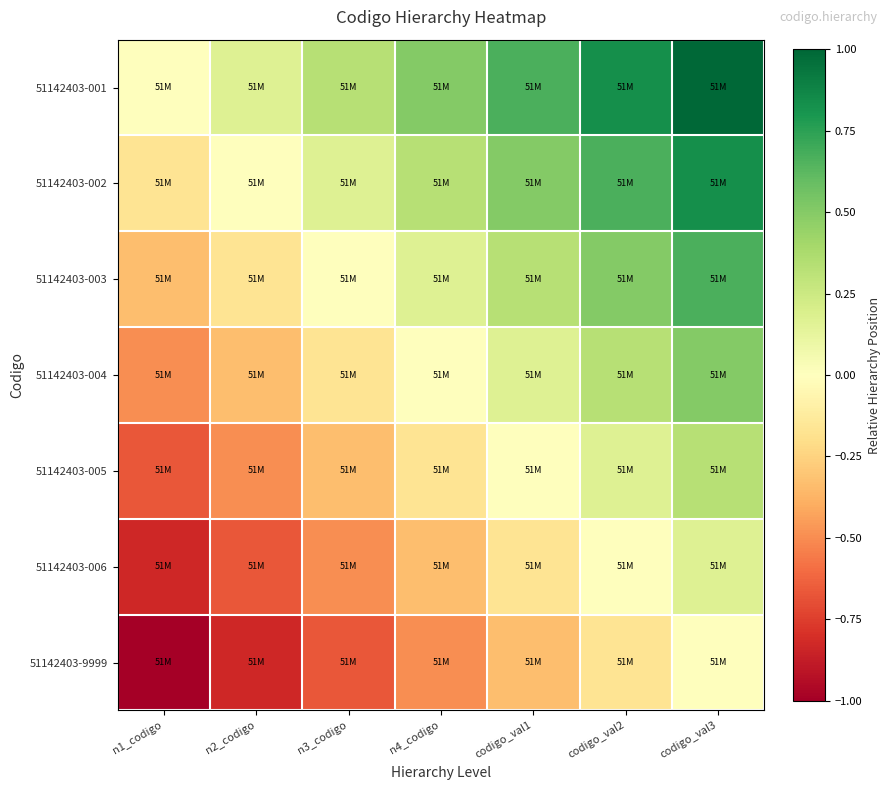

At how many categories does at least one series exceed 0?

6